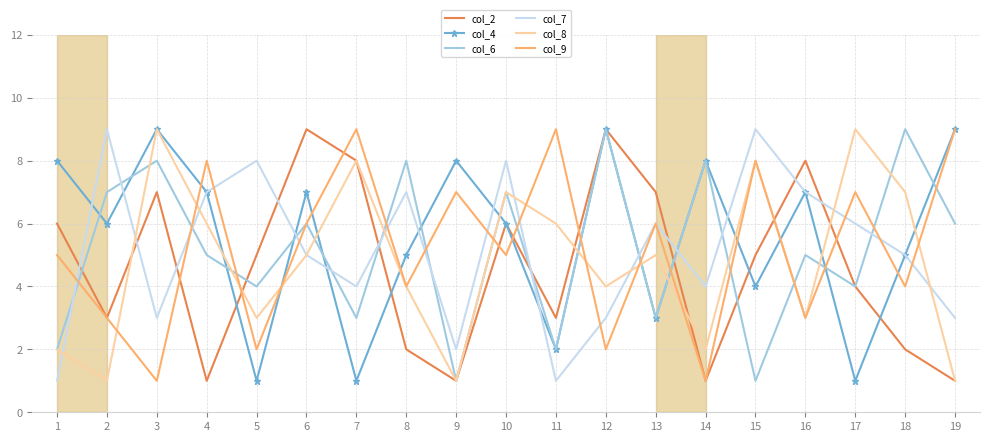

How many interior local peaks does the col_7 series have?

6